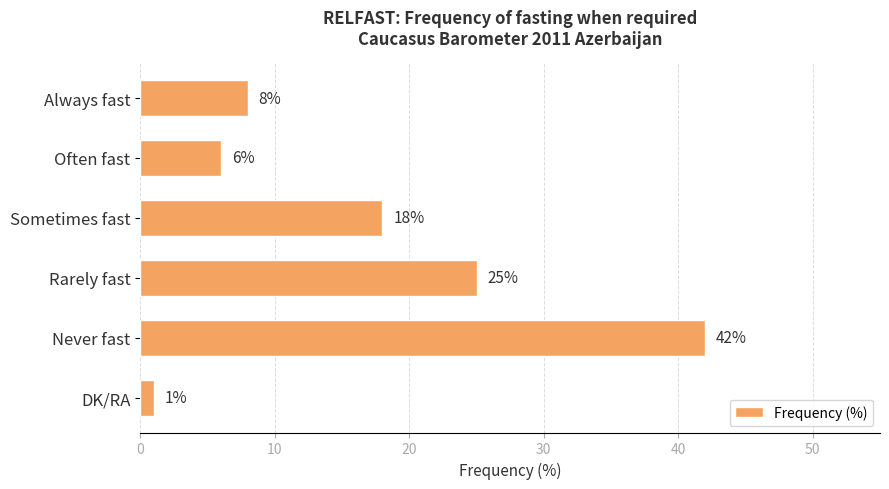

Between DK/RA and Never fast, which is larger?

Never fast